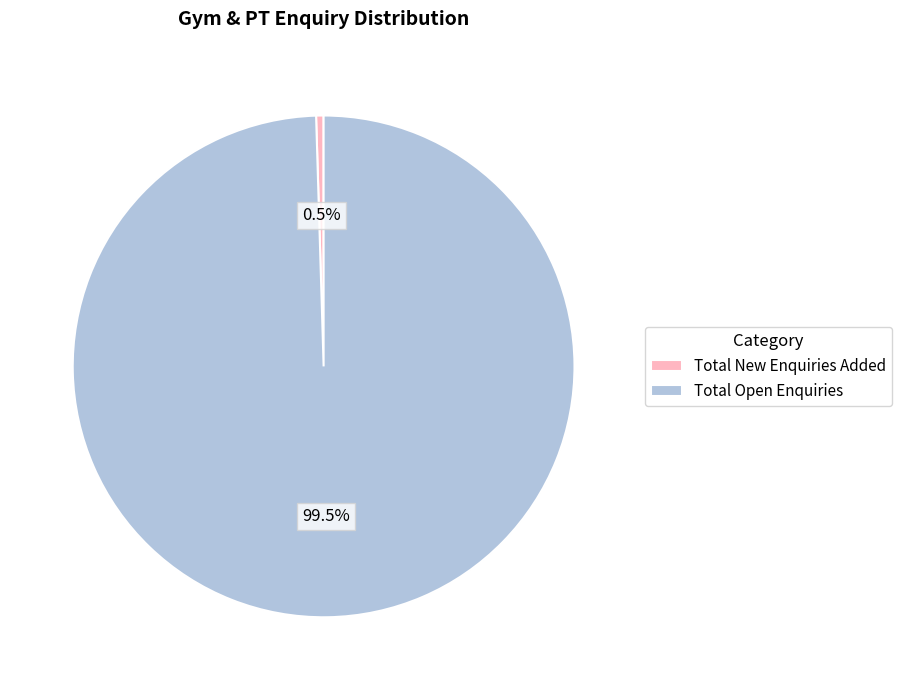

Between Total New Enquiries Added and Total Open Enquiries, which is larger?

Total Open Enquiries